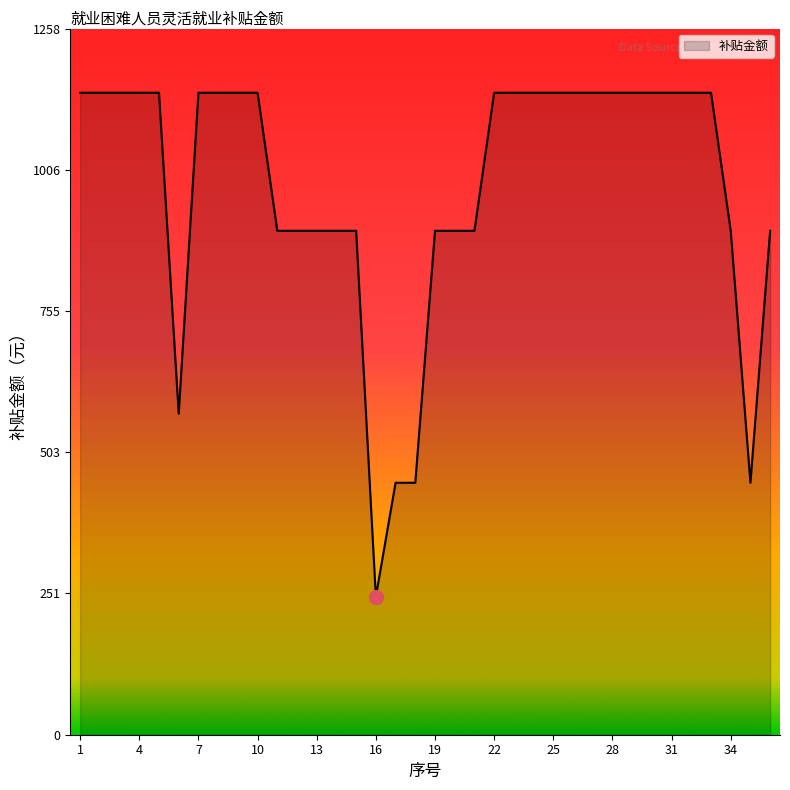

What is the minimum value shown in the chart?

246